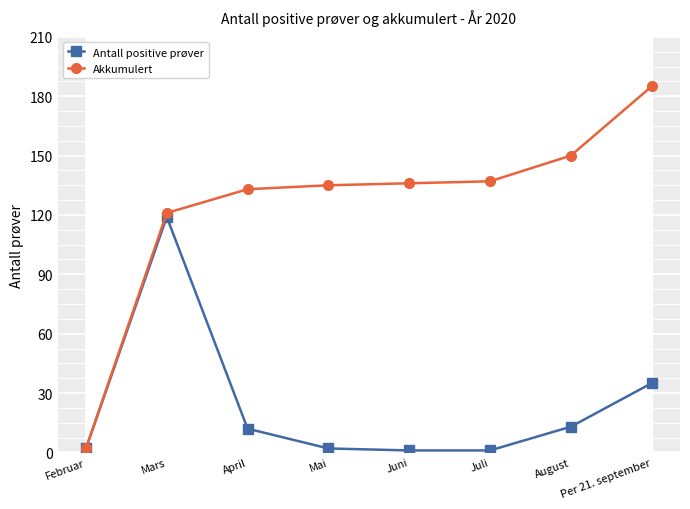

What is the value of the Antall positive prøver point at the 8th from the left?

35